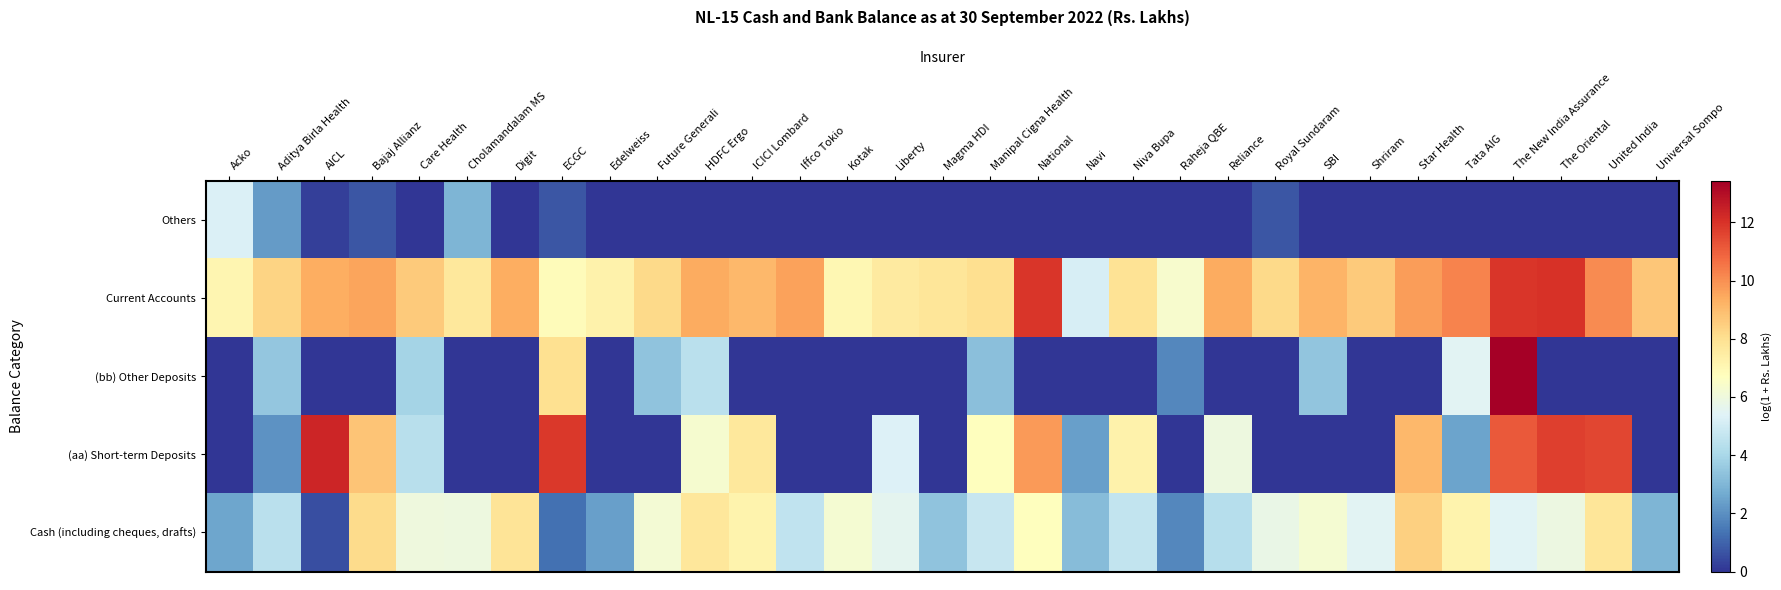

Which series has the largest range (max minus min)?

(bb) Other Deposits